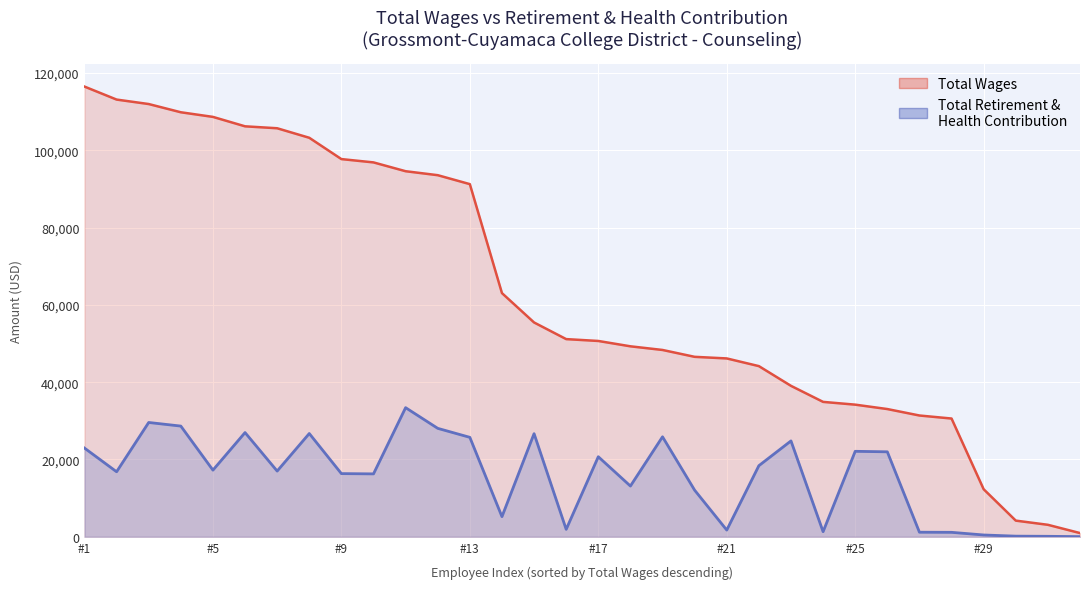

List the series in order of their peak value, lowest first.

Total Retirement & Health Contribution, Total Wages